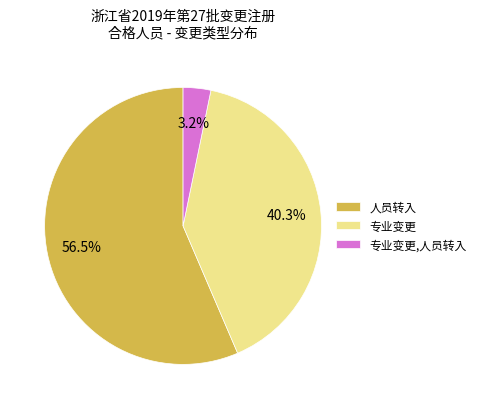

Which has a higher value, 专业变更,人员转入 or 专业变更?

专业变更